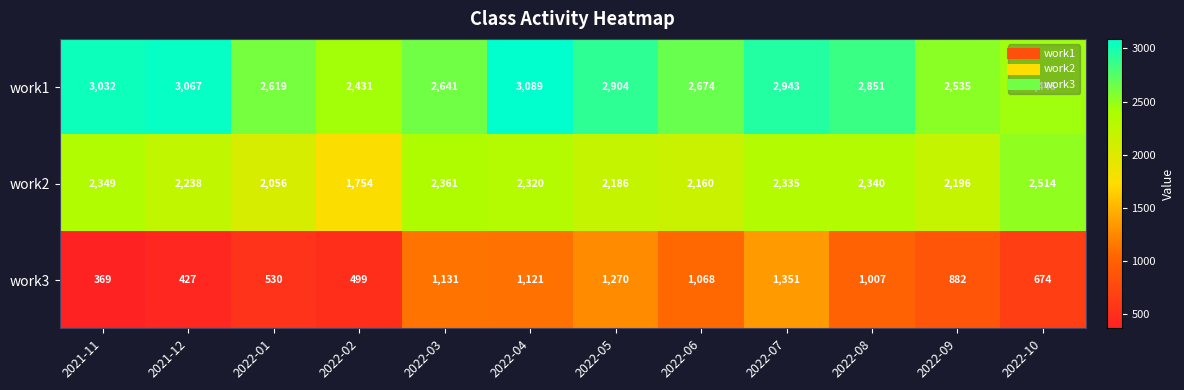

What is the average value of the work2 series?

2234